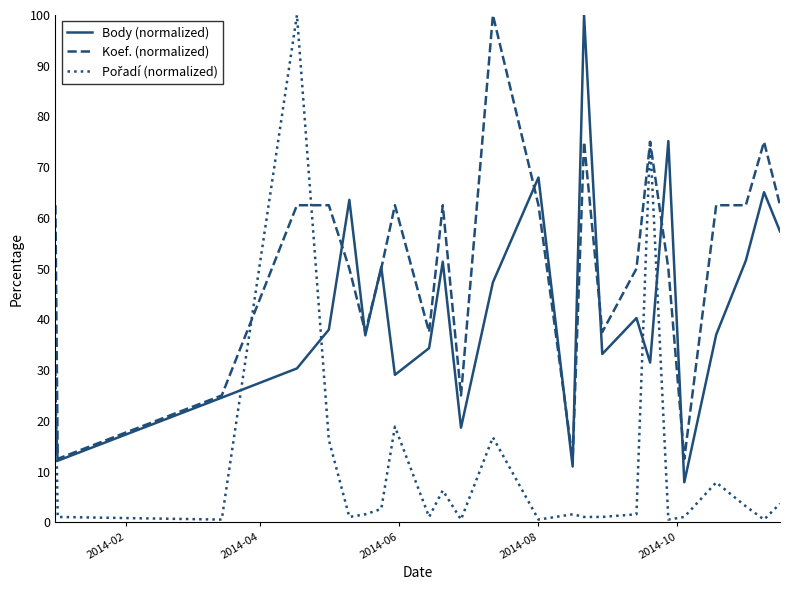

What is the highest value of the Koef. (normalized) series?

100.0